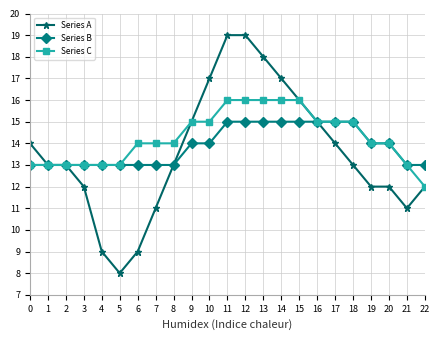

How many series are shown in this chart?

3